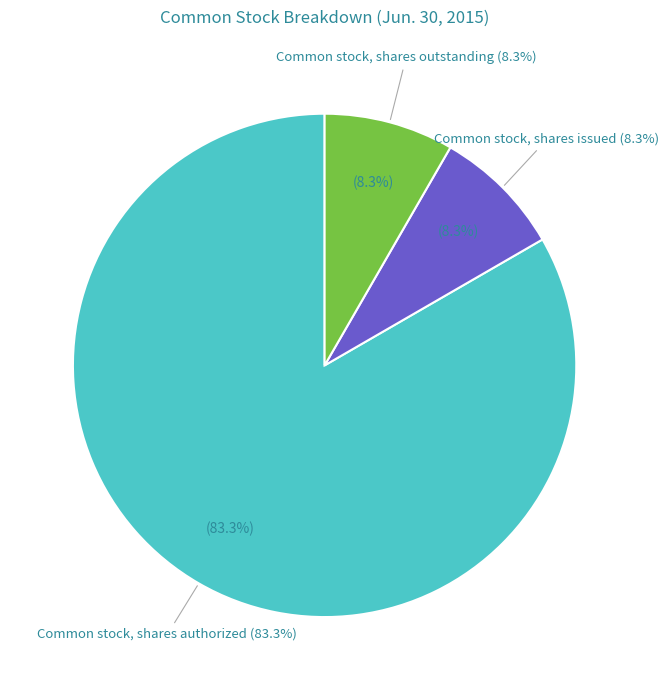

To the nearest percent, what portion does Common stock, shares authorized represent?

83%